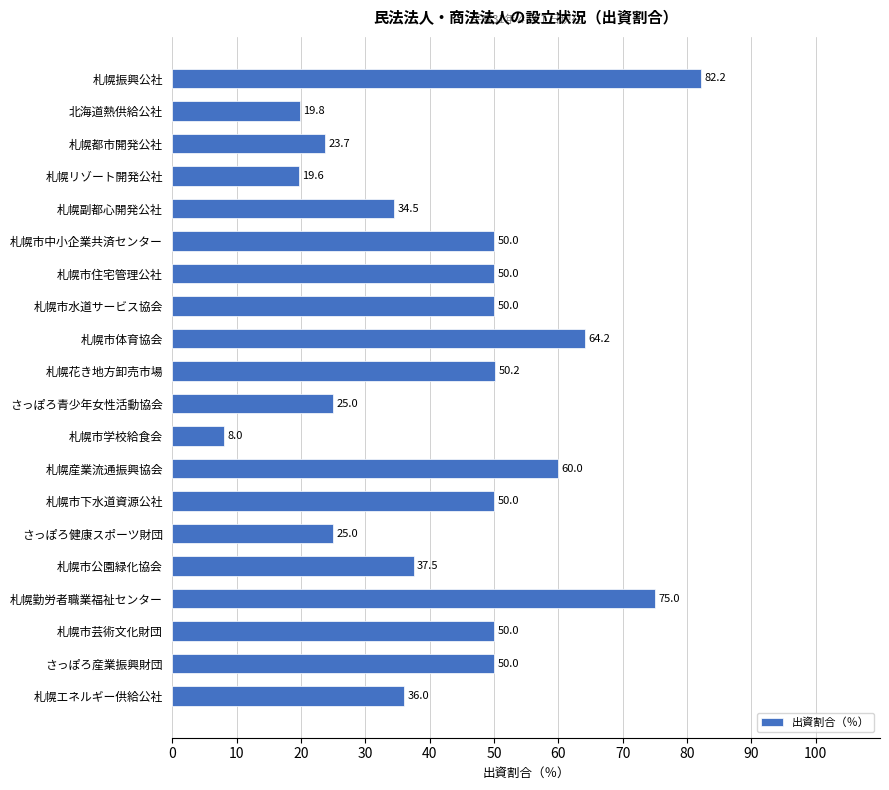

What is the label of the 14th bar from the bottom?

札幌市住宅管理公社